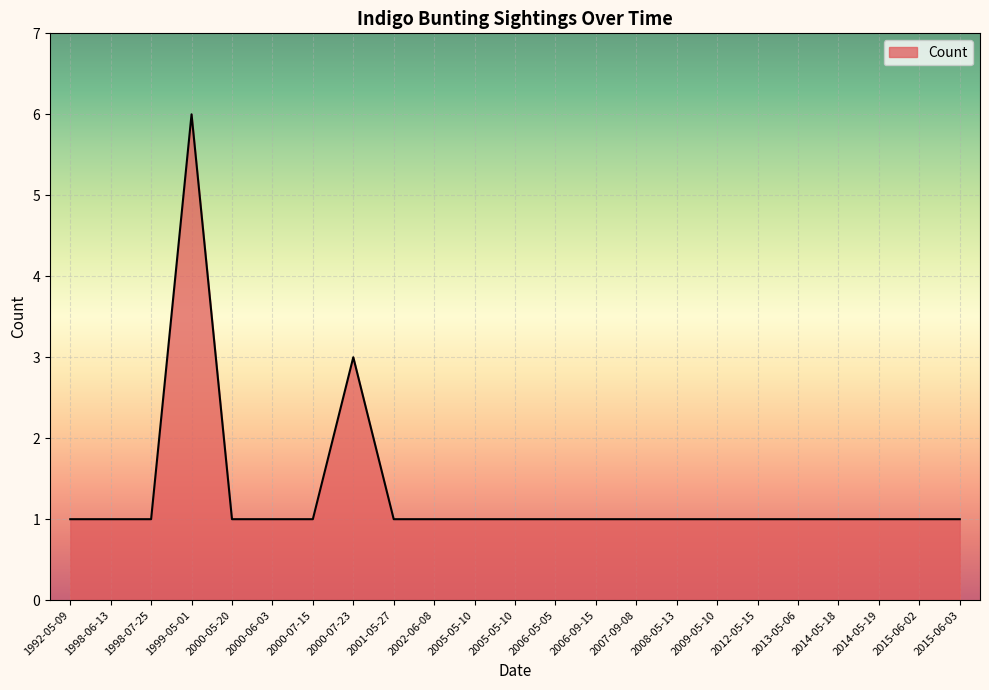

True or false: there are more than 1 points higher than both neighbors.

True